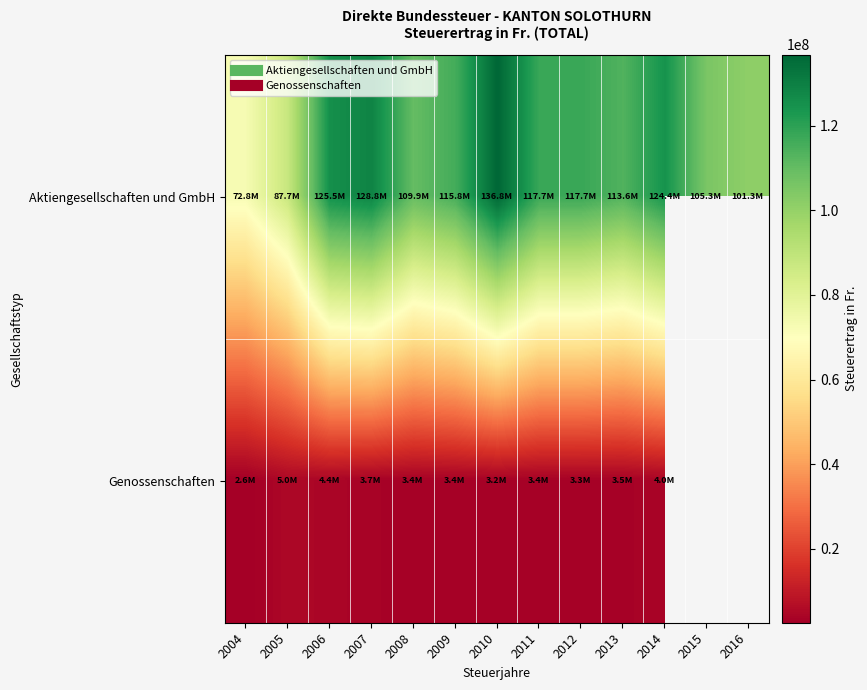

What is the total value across all series at 2010?

140003884.0